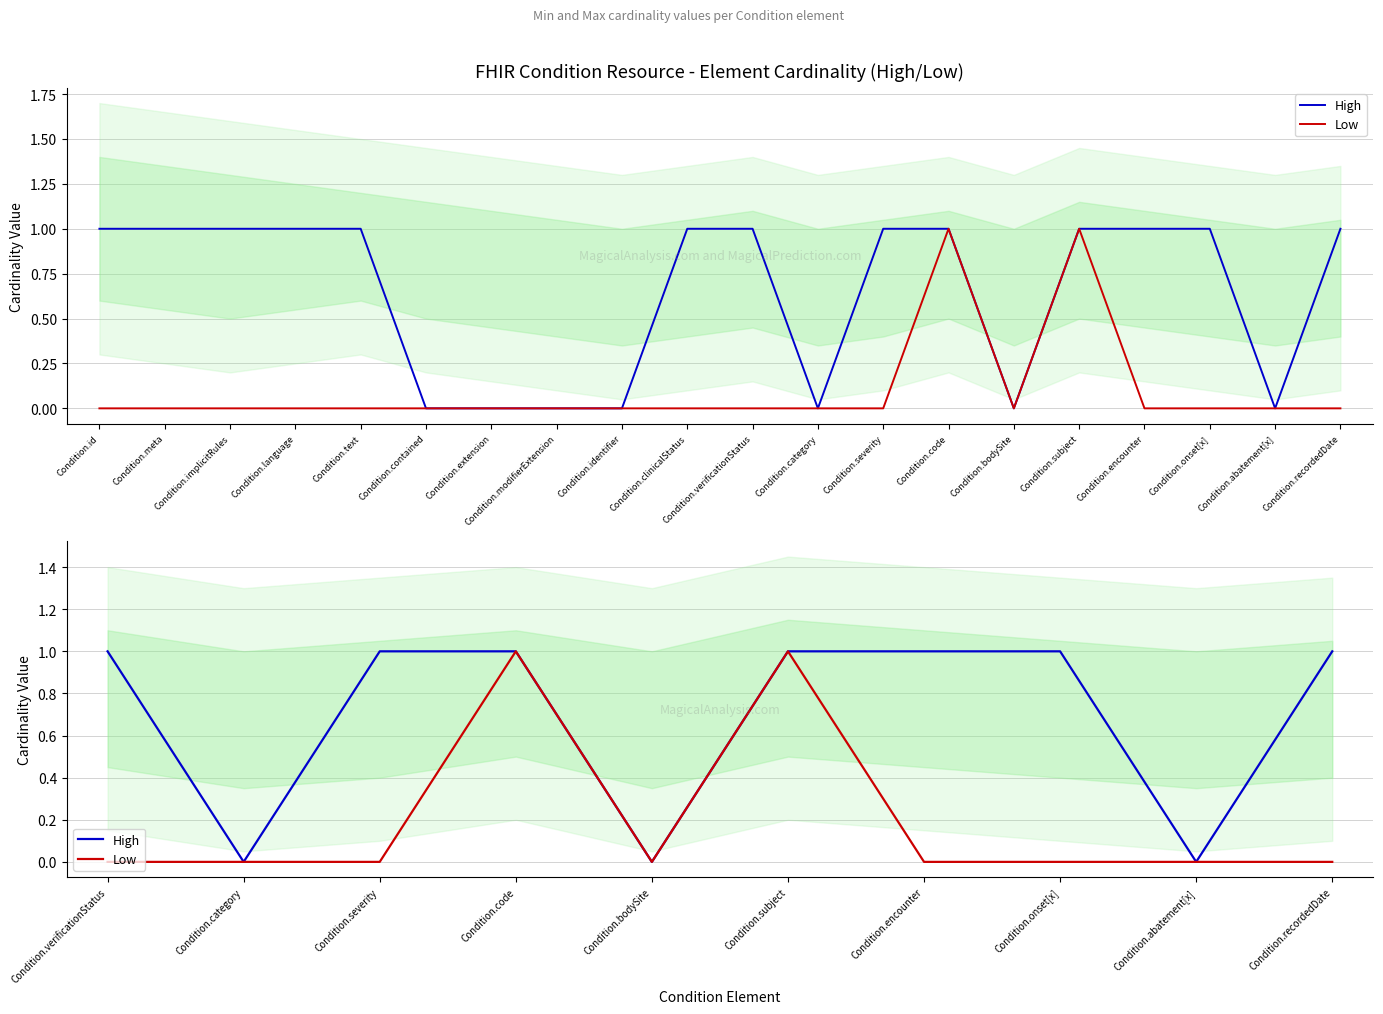

Does the chart display data point markers on the line(s)?

No